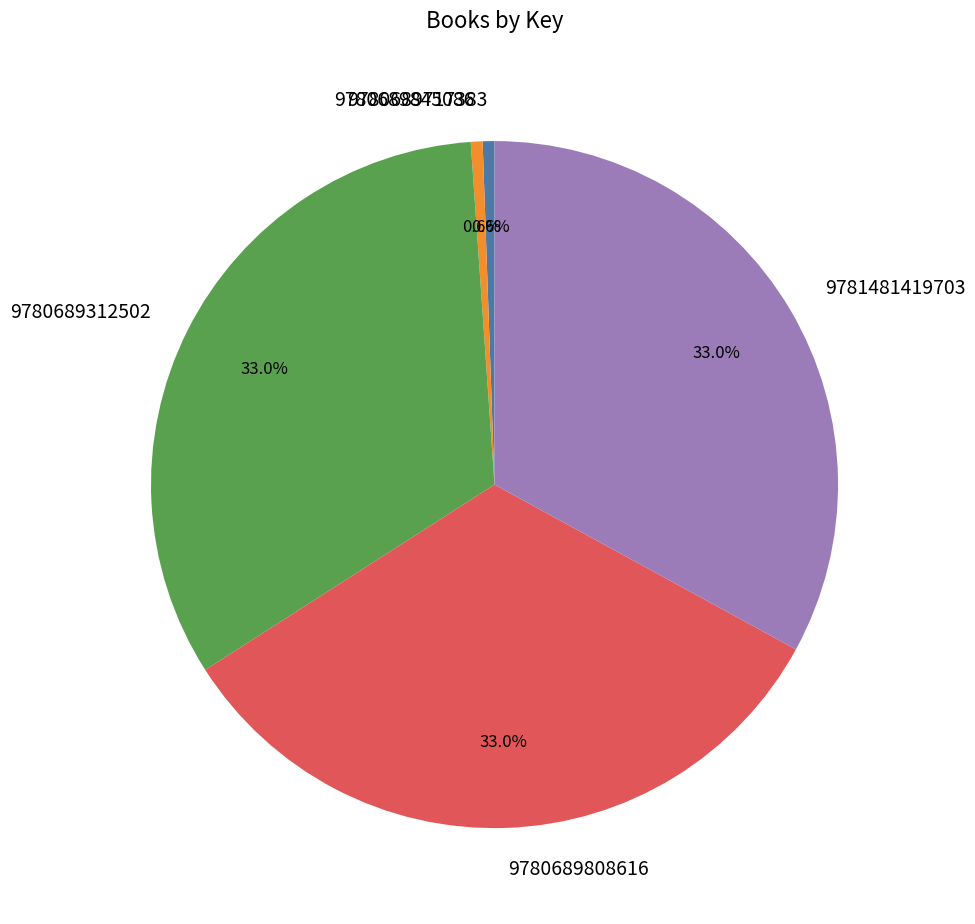

To the nearest percent, what is the difference between the largest and smallest slice percentages?

32%